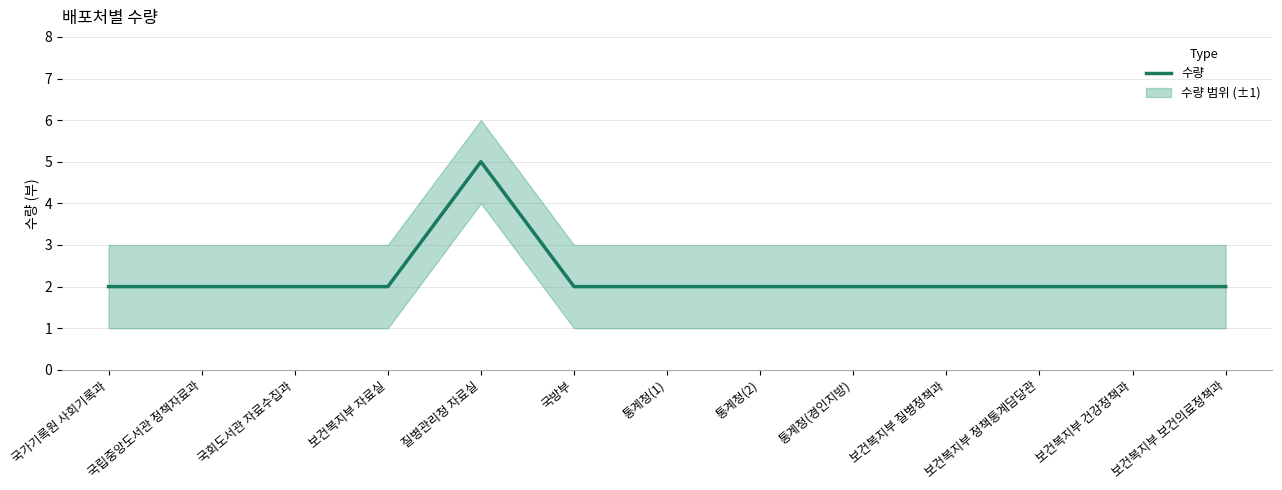

What is the difference between the maximum and minimum values?

3